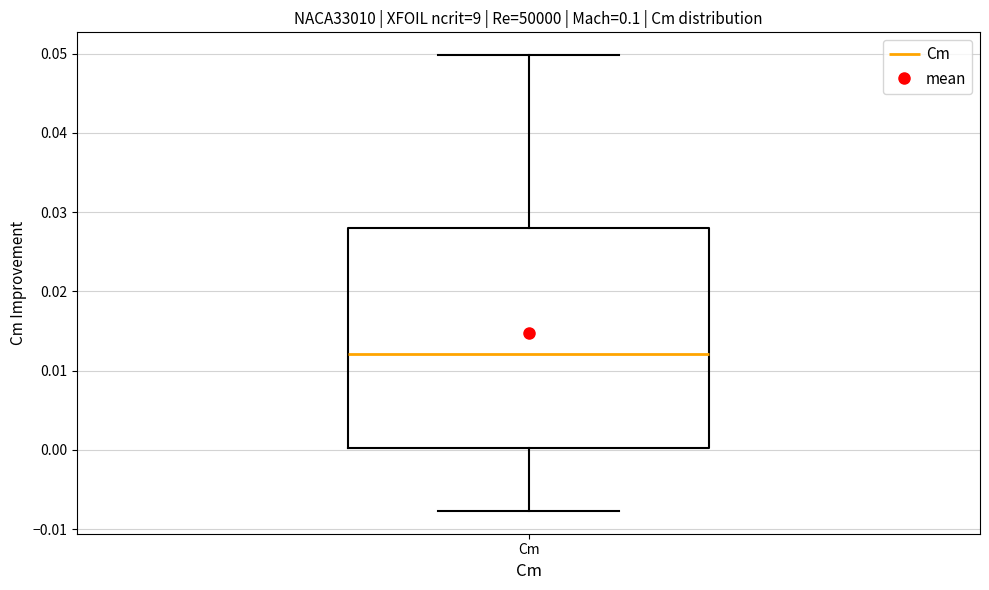

Where does the upper whisker of the box for Cm end on the y-axis? The values are not printed on the chart, so give them approximately, as read against the axis.

0.050